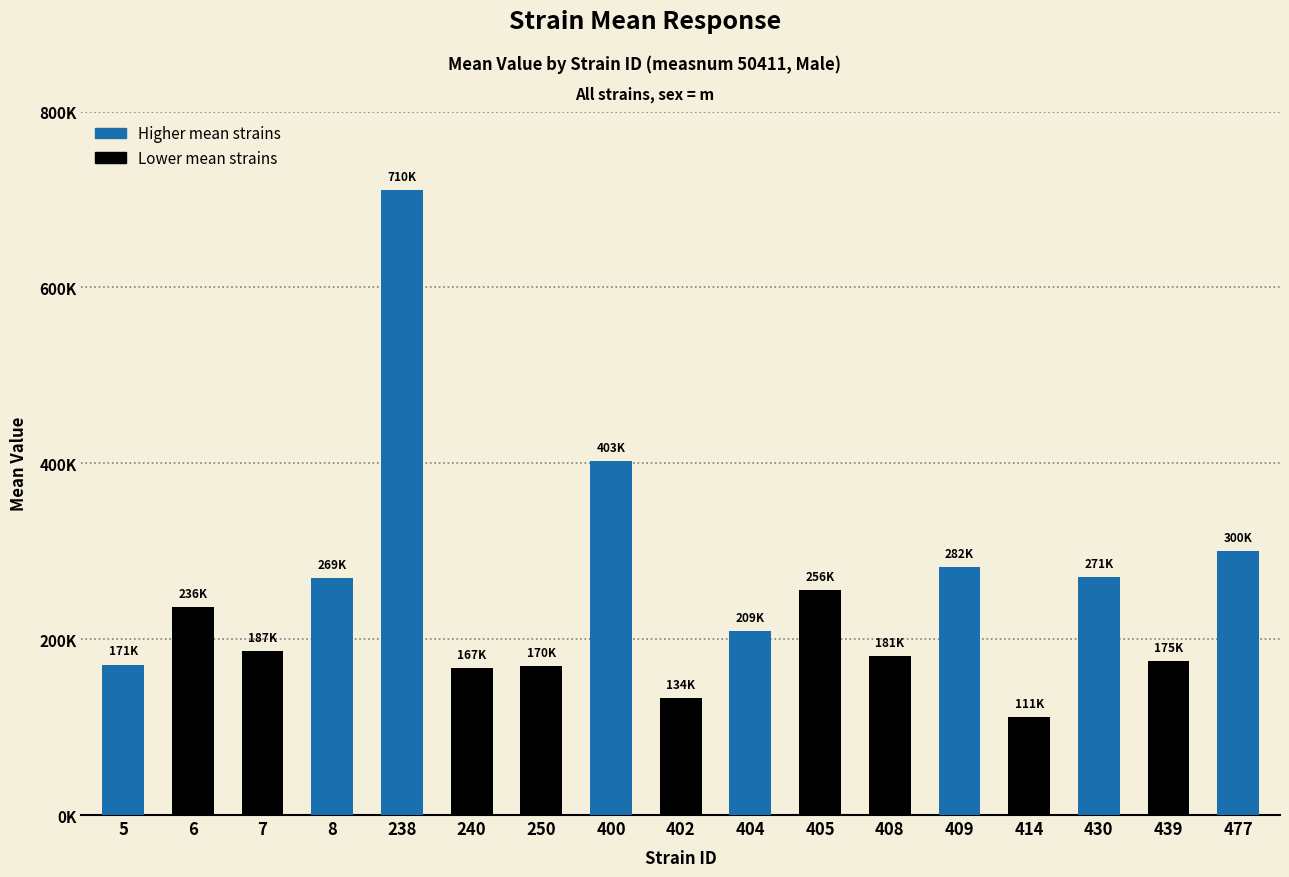

Are the bars grouped side by side (vs. stacked)?

No